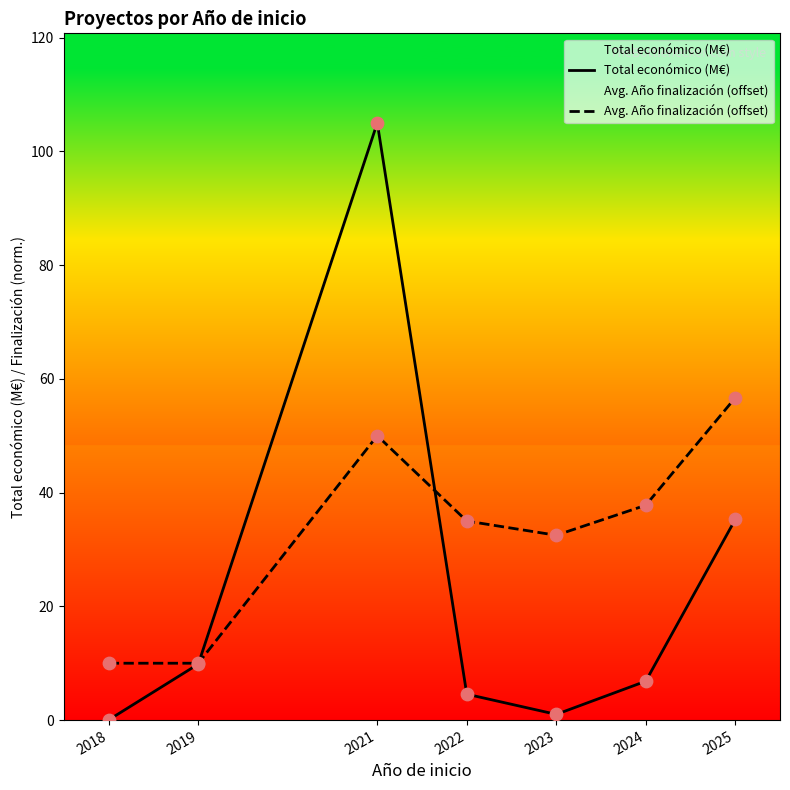

Is the value of Total económico (M€) at 2019 greater than the value of Avg. Año finalización (offset) at 2019?

No